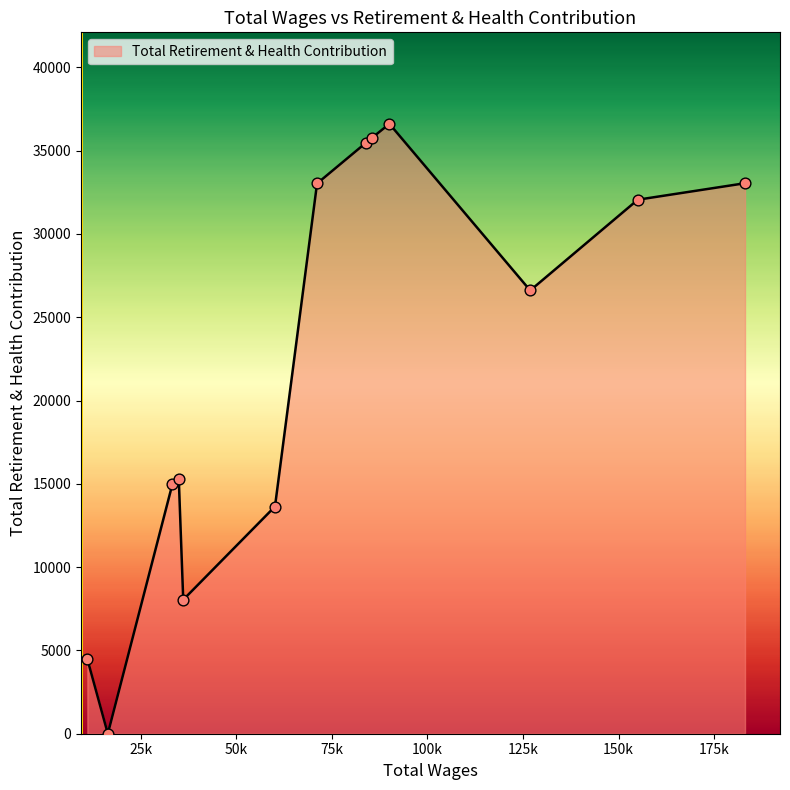

What is the maximum value shown in the chart?

36608